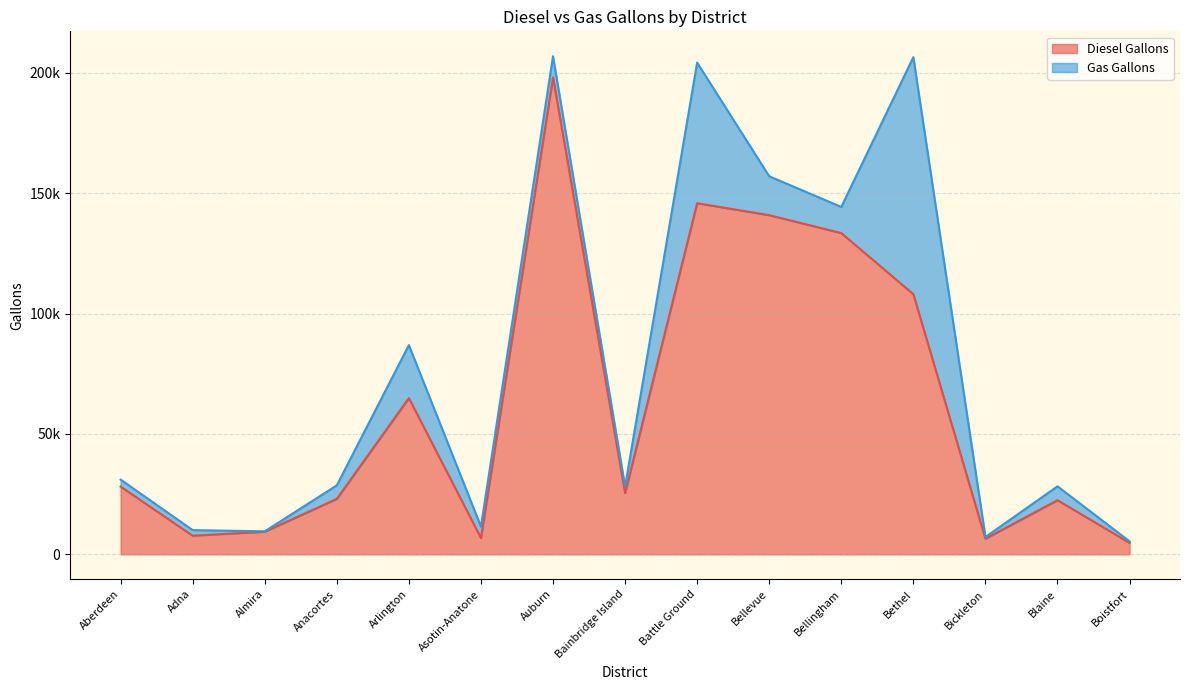

What is the smallest value displayed?

4761